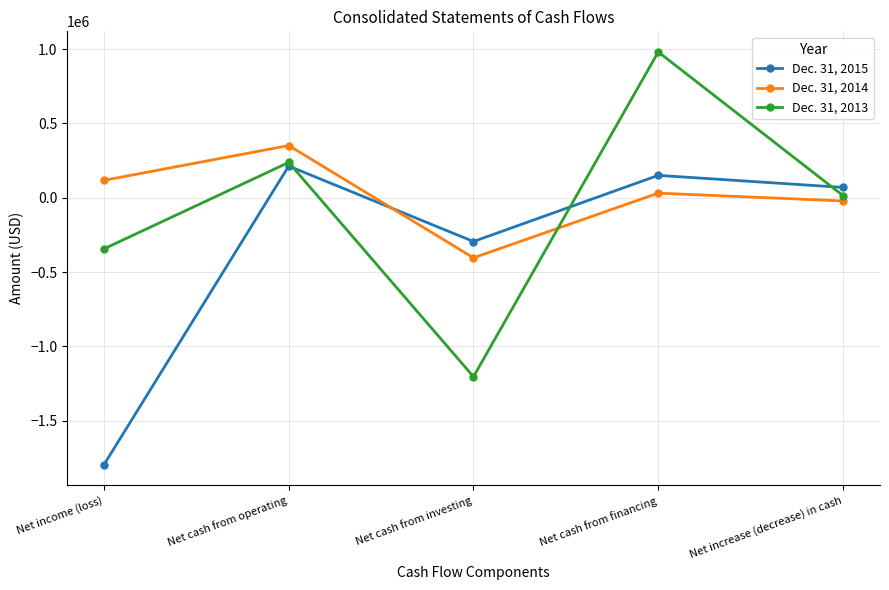

Which series has the largest total across all categories?

Dec. 31, 2014